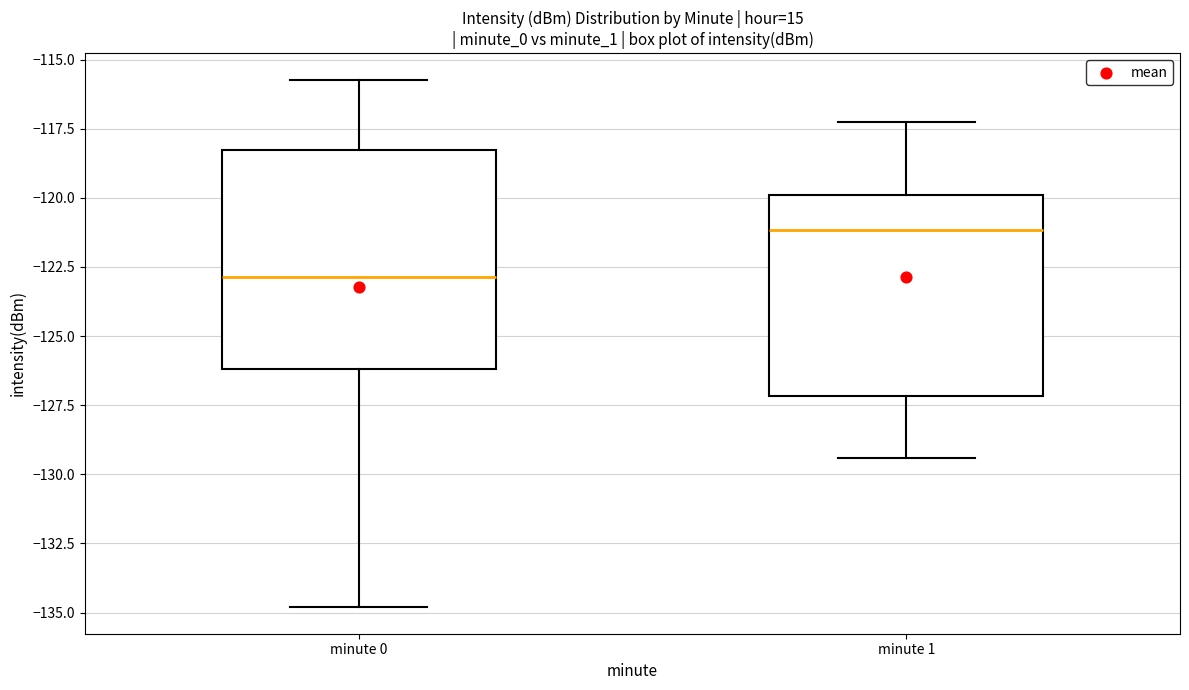

Reading left to right, transcribe this box plot: for each box, give where its median line is, the range the box spans, and where its two whiskers end, as read against the y-axis. The values are not printed on the chart, so give them approximately, as read against the axis.

minute 0: median -123.0, box -126.0 to -118.5, whiskers -135.0 to -115.5
minute 1: median -121.0, box -127.0 to -120.0, whiskers -129.5 to -117.5